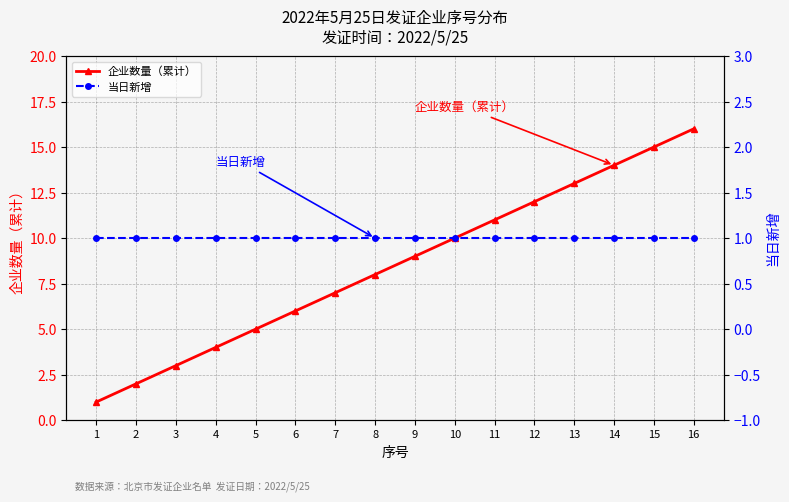

Reading left to right, what are all the values shown in this chart?

企业数量（累计）: 1	2	3	4	5	6	7	8	9	10	11	12	13	14	15	16
当日新增: 1	1	1	1	1	1	1	1	1	1	1	1	1	1	1	1